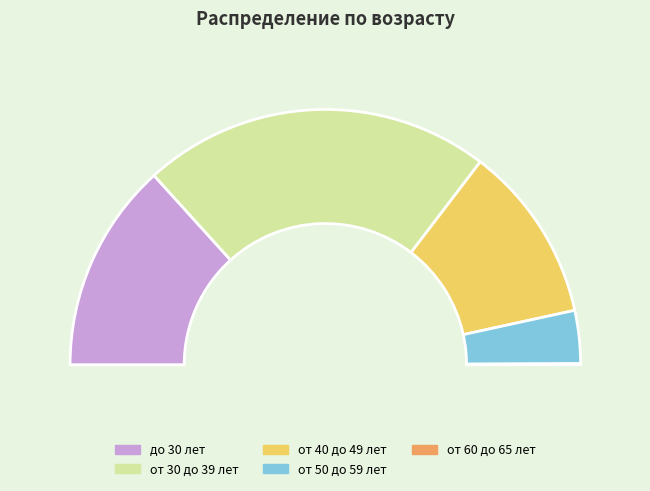

Is there a majority slice in this chart?

No